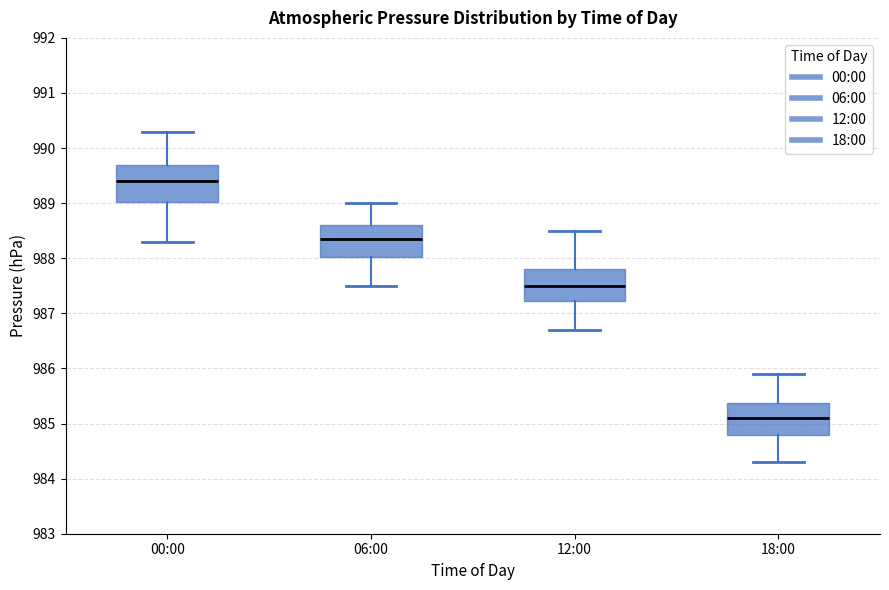

Which box has the highest median line?

00:00